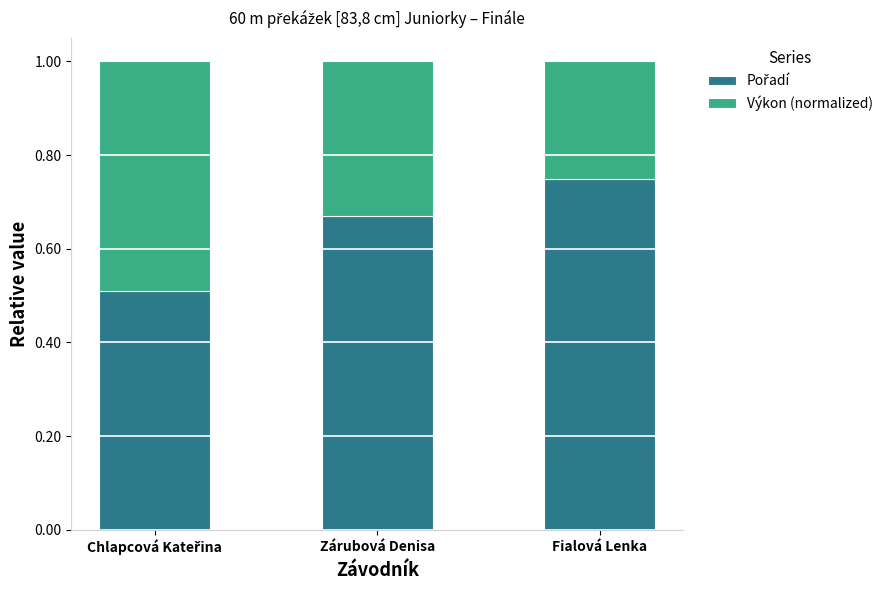

What is the total value across all series at Zárubová Denisa?

1.0